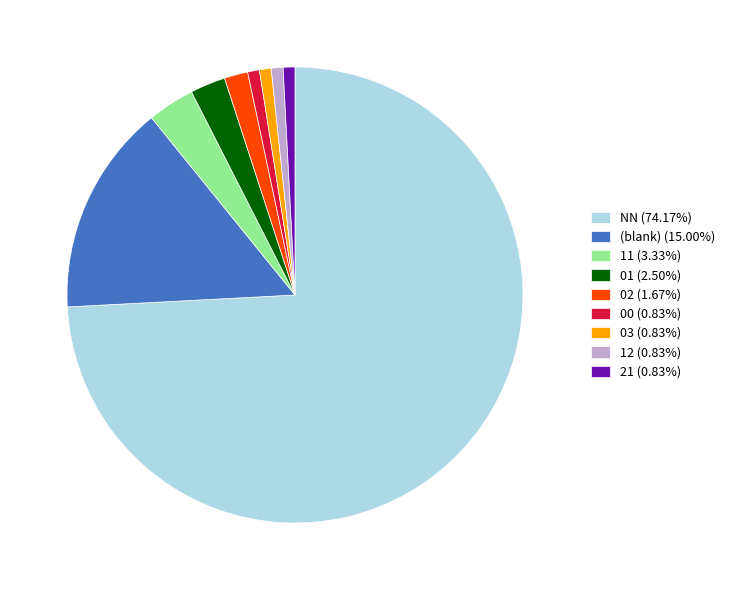

What is the ratio of the value at 02 (1.67%) to the value at 11 (3.33%)?

0.5